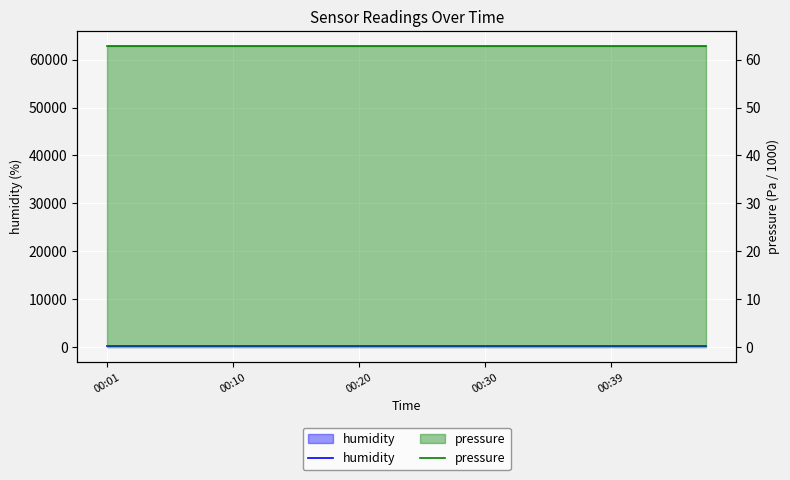

Reading left to right, extract all data points from this chart.

humidity: 100.0	100.0	100.0	100.0	100.0	100.0	100.0	100.0	100.0	100.0	100.0	100.0	100.0	100.0	100.0	100.0	100.0	100.0	100.0	100.0
pressure: 62.8	62.8	62.8	62.8	62.8	62.8	62.8	62.8	62.8	62.8	62.8	62.8	62.8	62.8	62.8	62.8	62.8	62.8	62.8	62.8